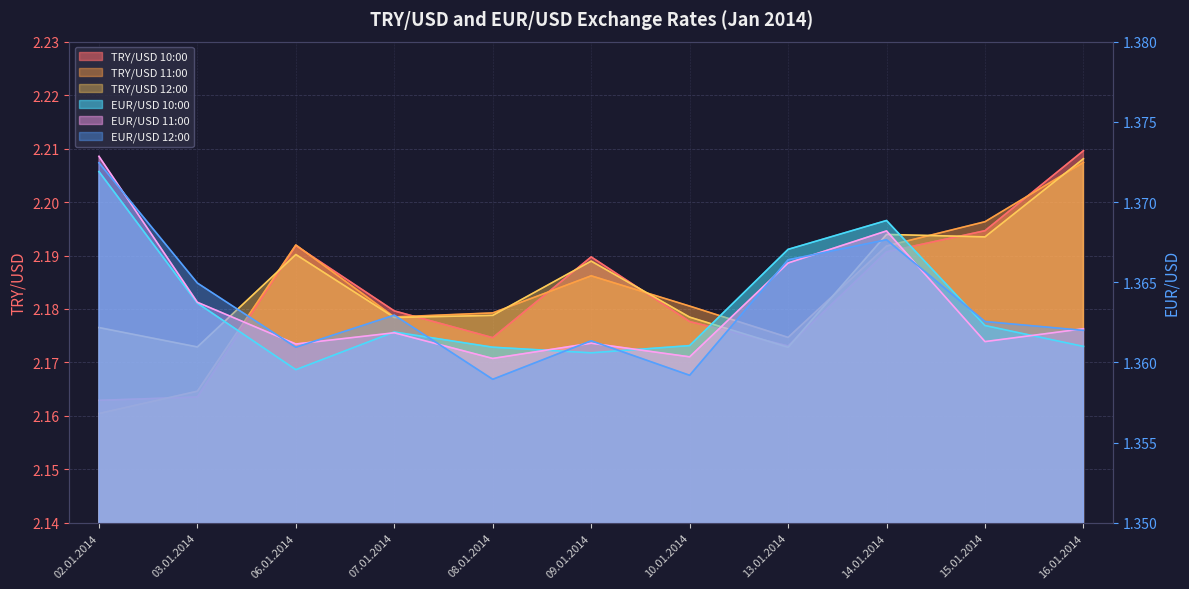

What is the greatest value displayed?

2.2